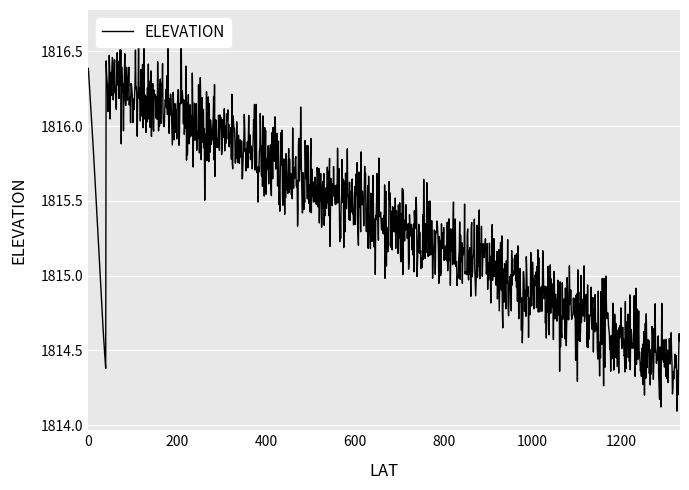

What is the average value?

1815.4